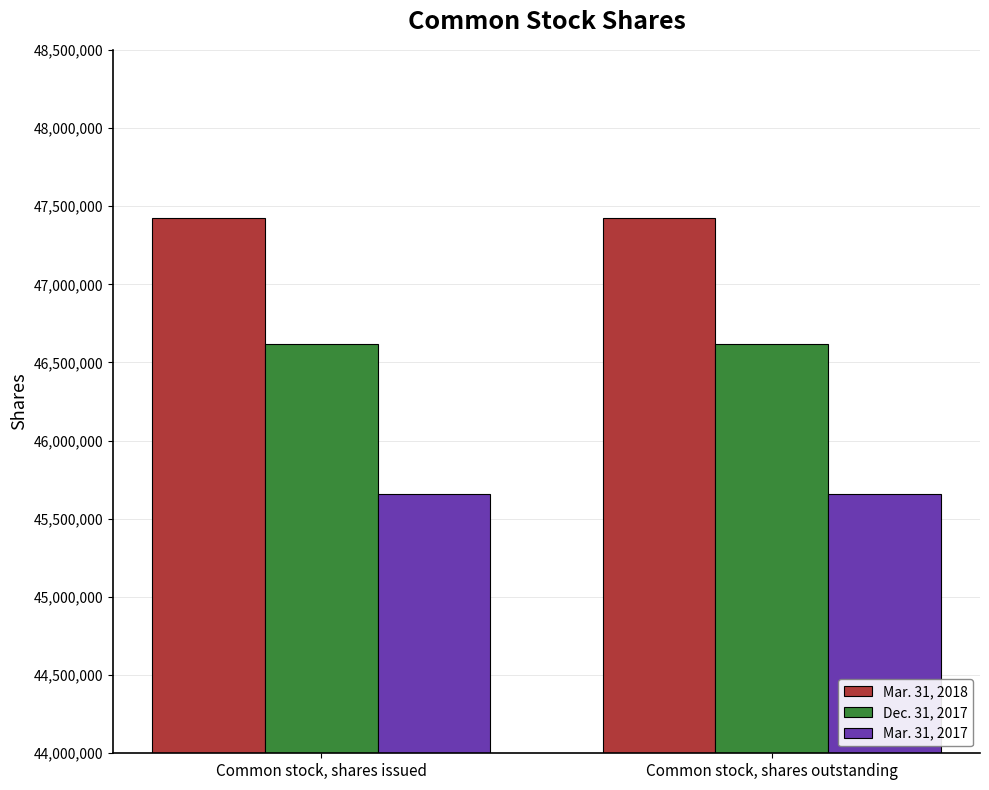

Rank the series by their maximum value, from lowest to highest.

Mar. 31, 2017, Dec. 31, 2017, Mar. 31, 2018